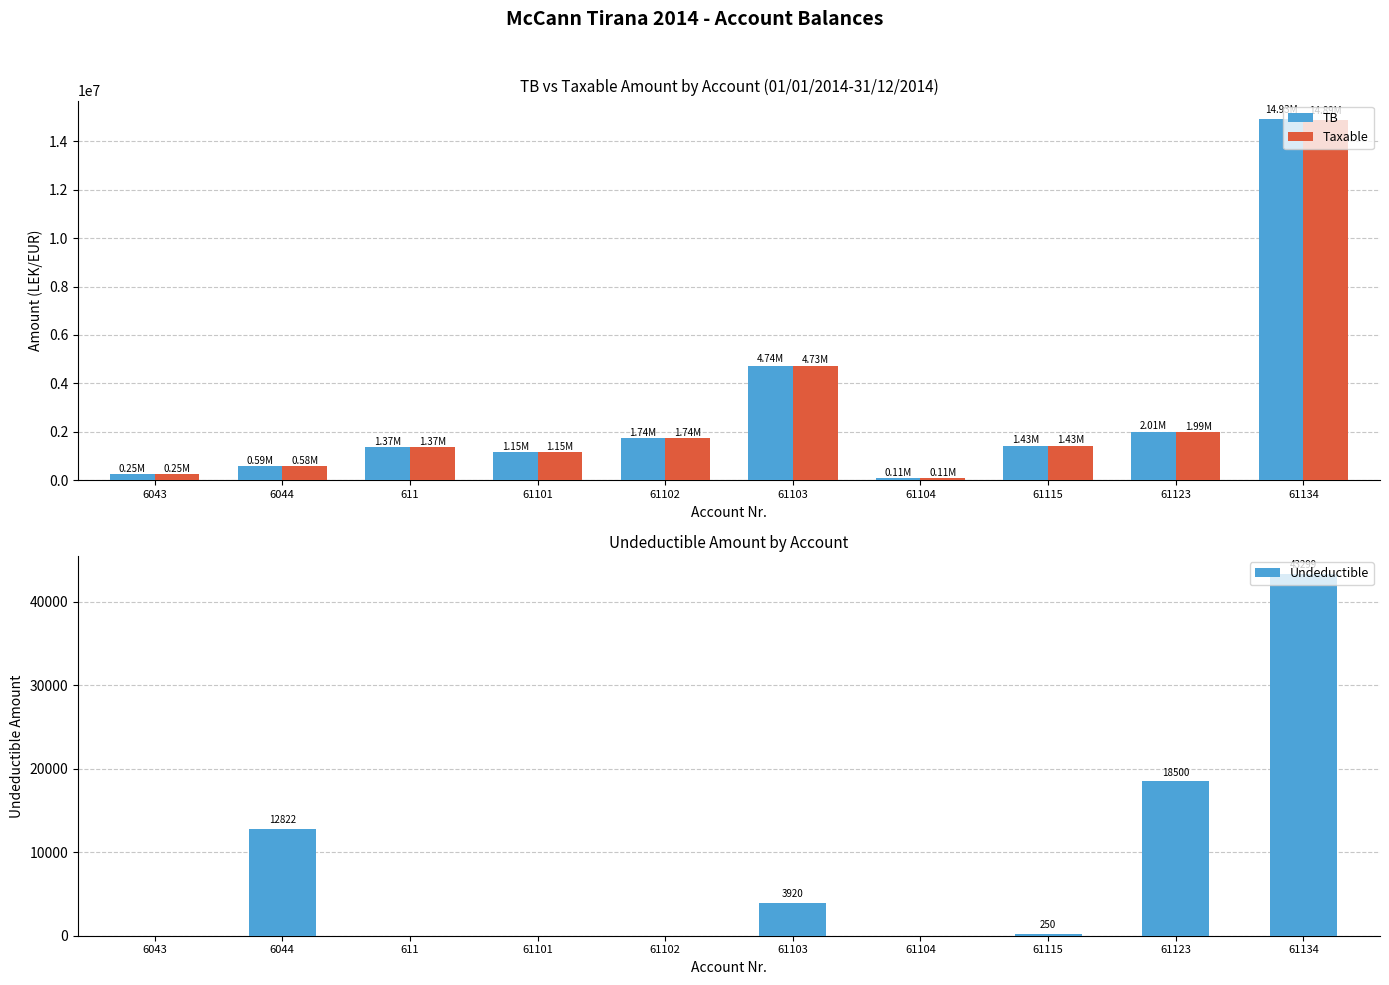

What is the difference between the second highest and second lowest values in the Taxable series?

4480919.8